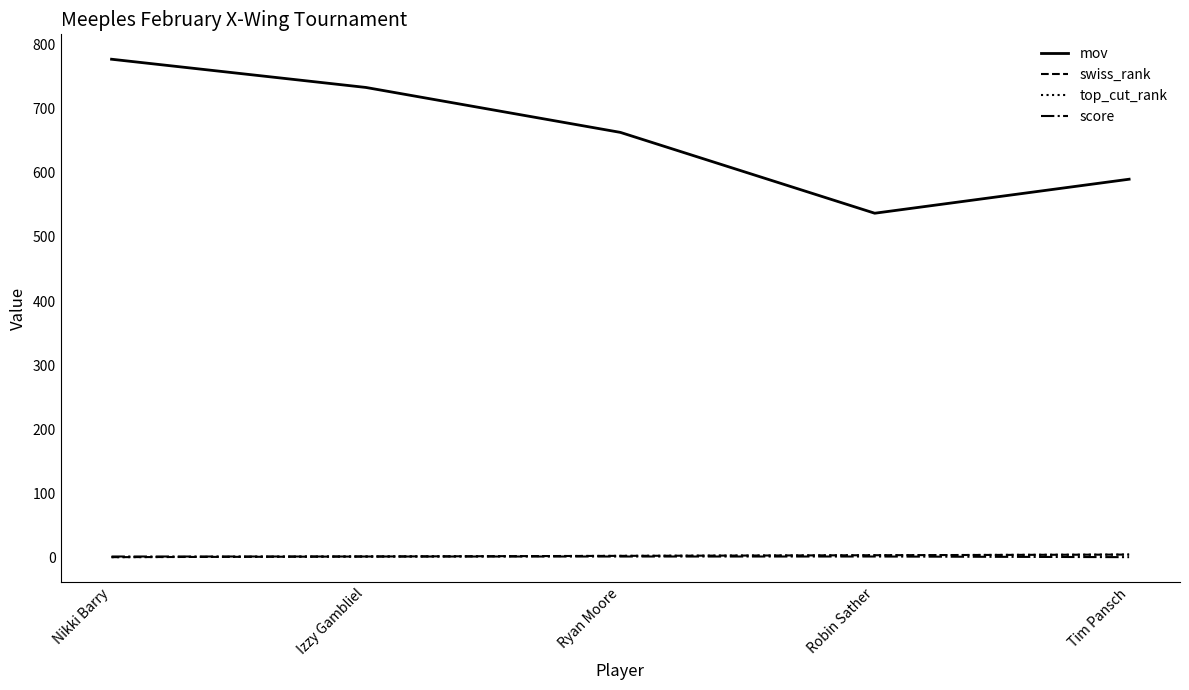

Reading left to right, list all the values displayed in this chart.

mov: 777	733	663	537	590
swiss_rank: 1	2	3	4	5
top_cut_rank: 1	2	3	4	5
score: 2	2	2	2	1